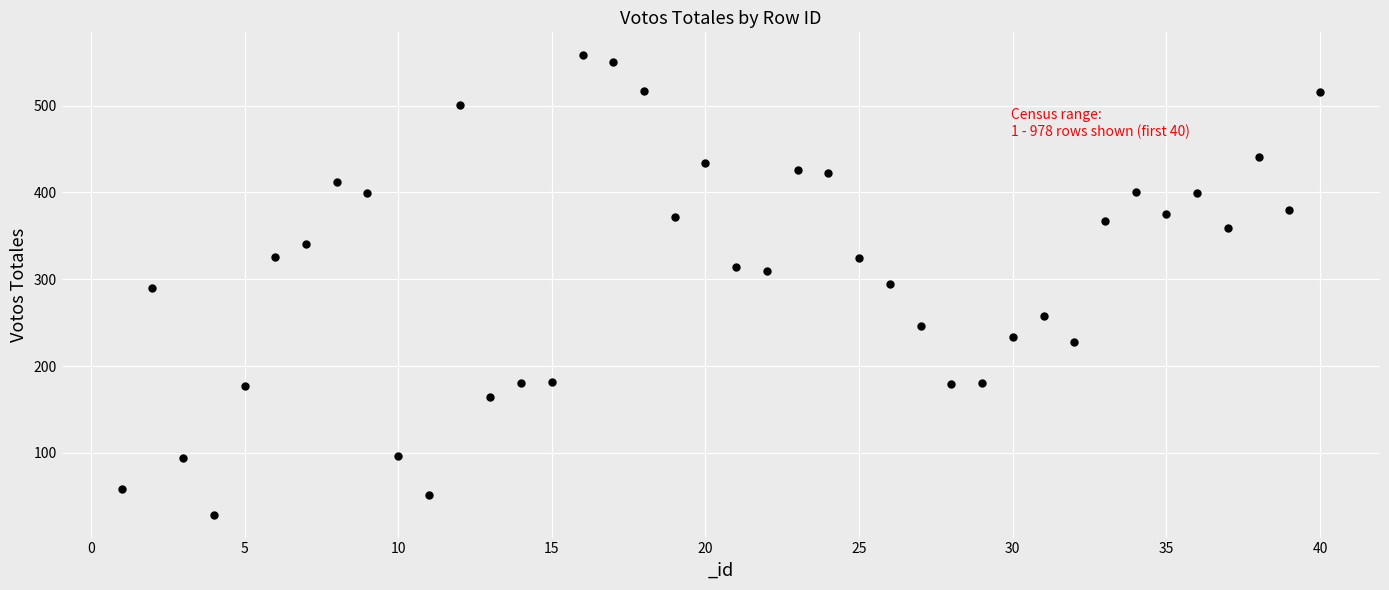

What is the range of Y values (max minus min)?

529